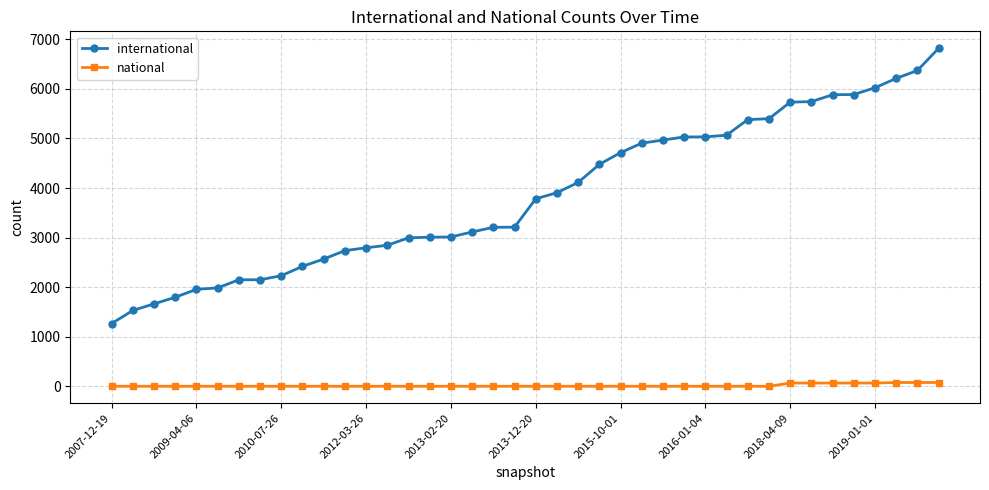

What is the value of the national point at the 34th from the left?

65